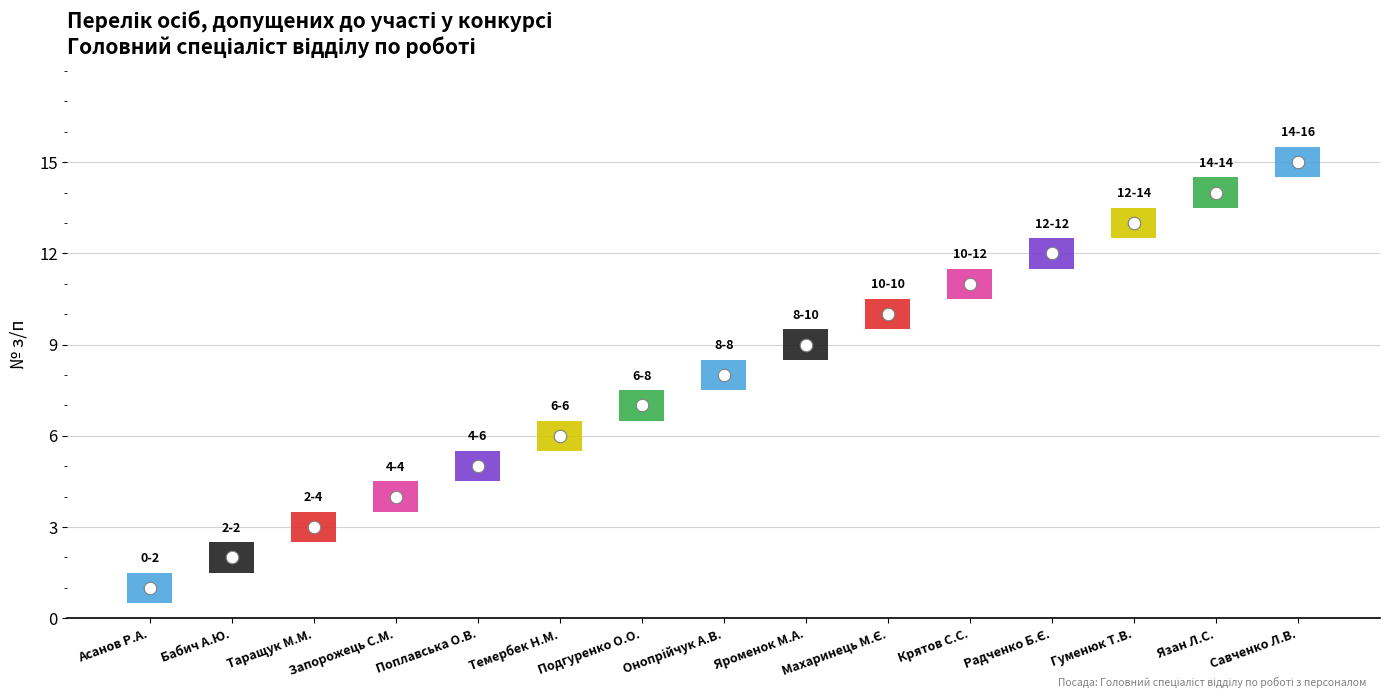

Are the bars grouped side by side (vs. stacked)?

No